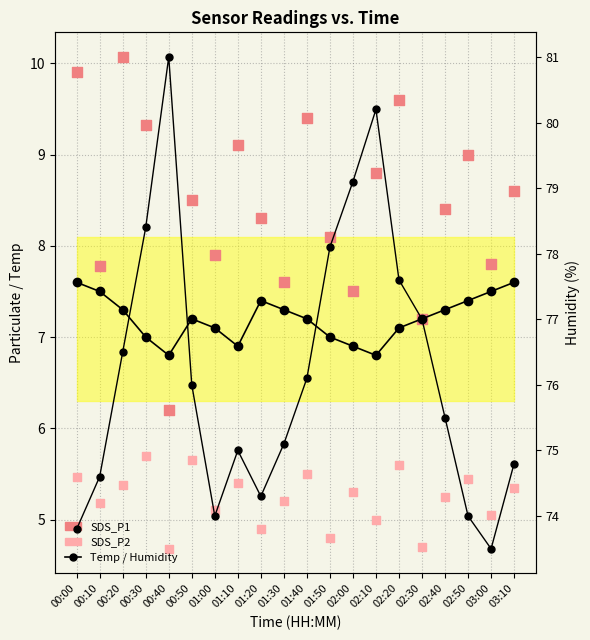

At which category is the sum across all series the highest?

02:10